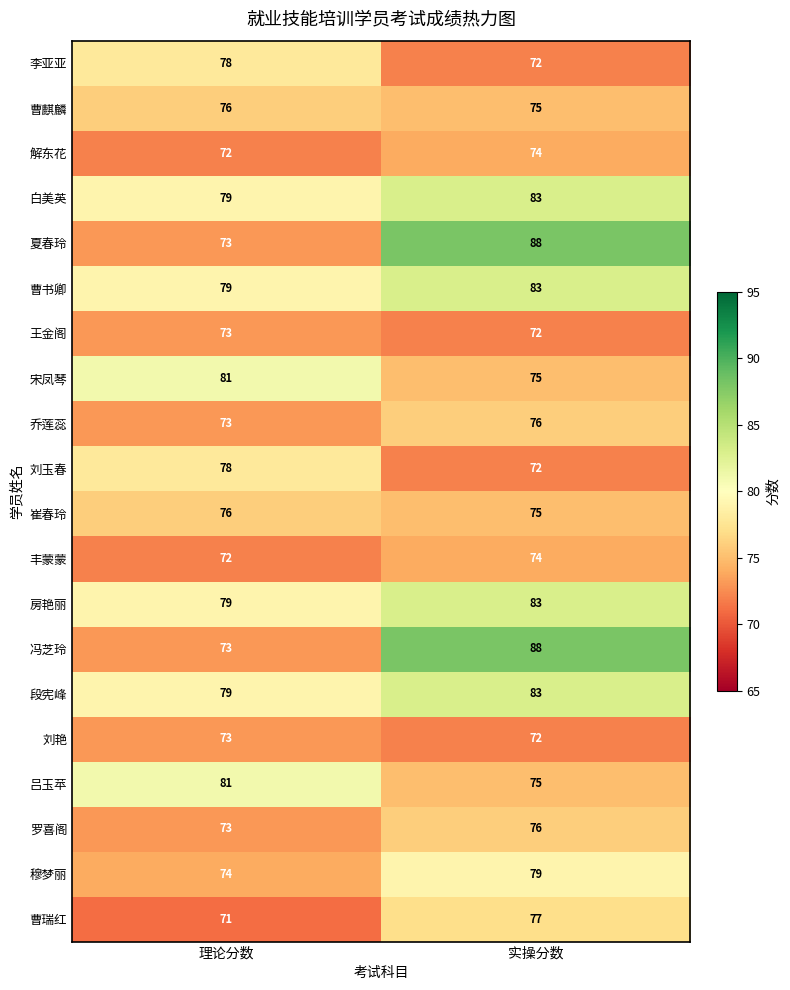

What is the sum of the 刘艳 values at 实操分数 and 理论分数?

145